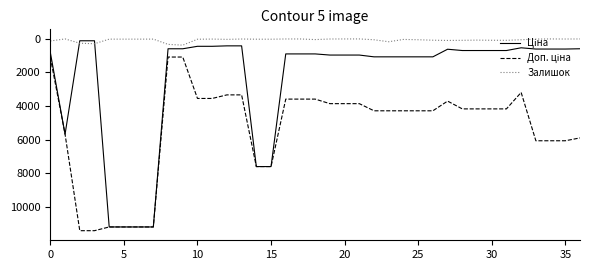

Does the chart display data point markers on the line(s)?

No